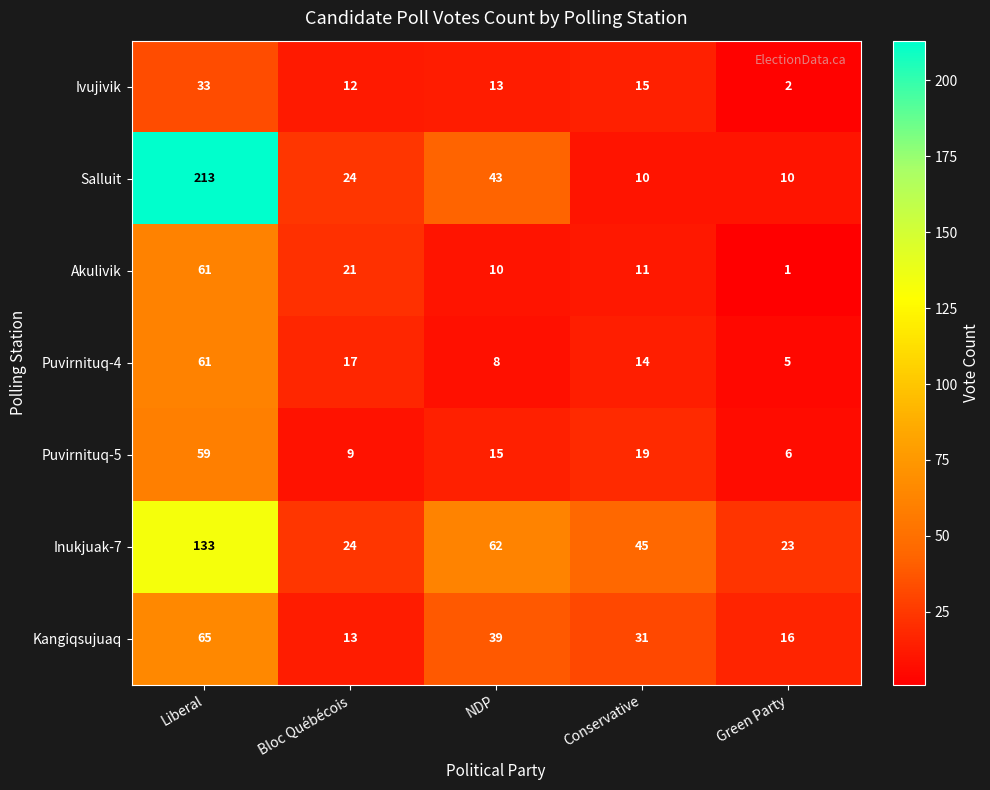

At which category is the sum across all series the highest?

Liberal